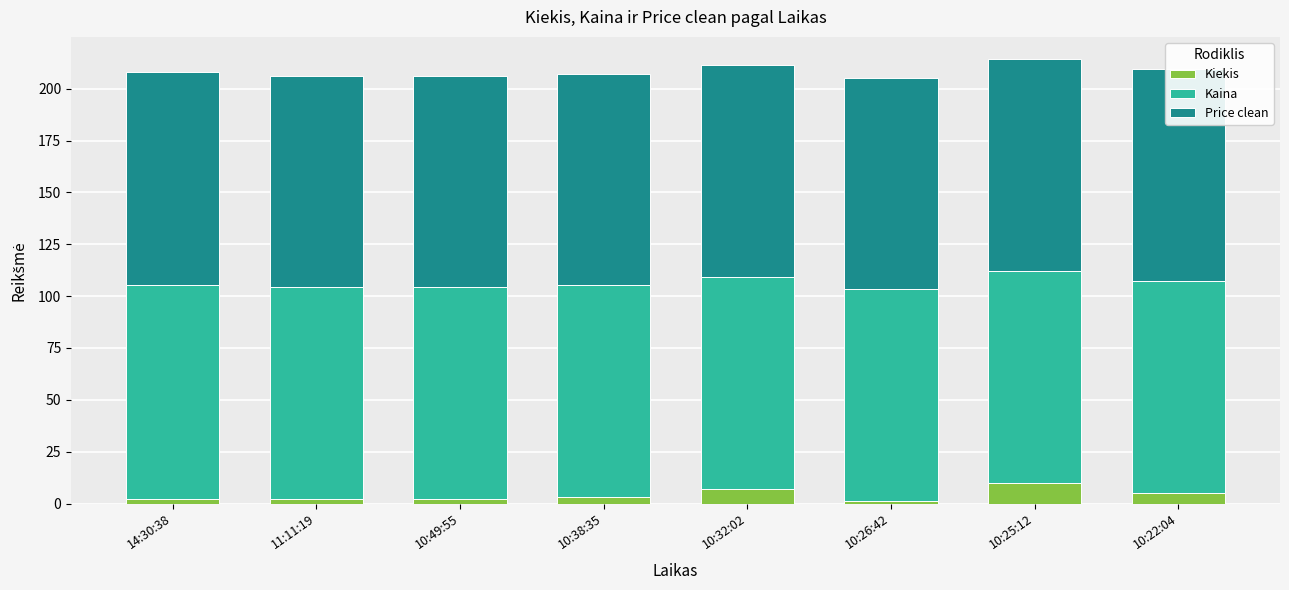

At which label does Price clean reach its peak?

14:30:38